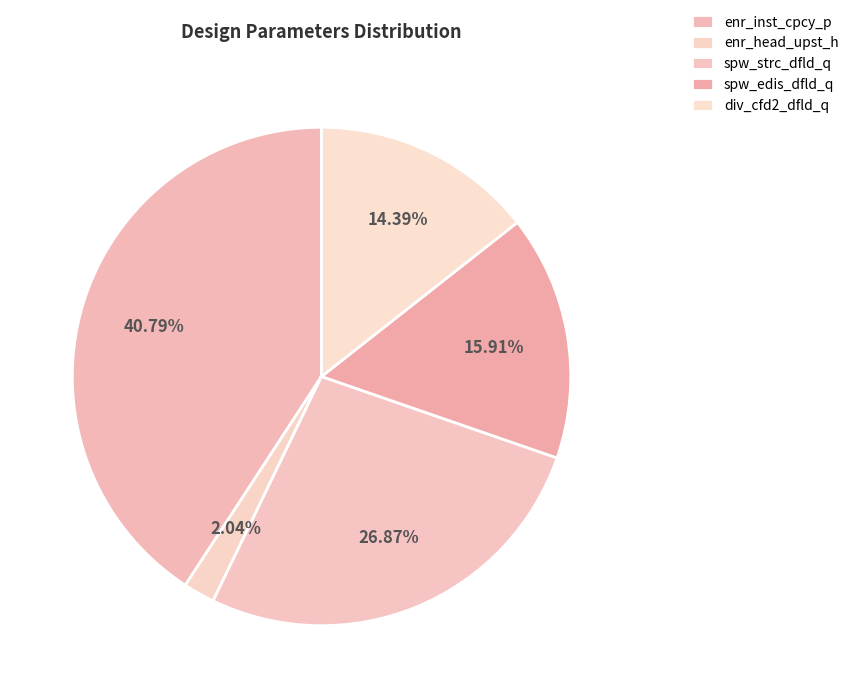

The enr_head_upst_h slice represents 9% of the pie. True or false?

False